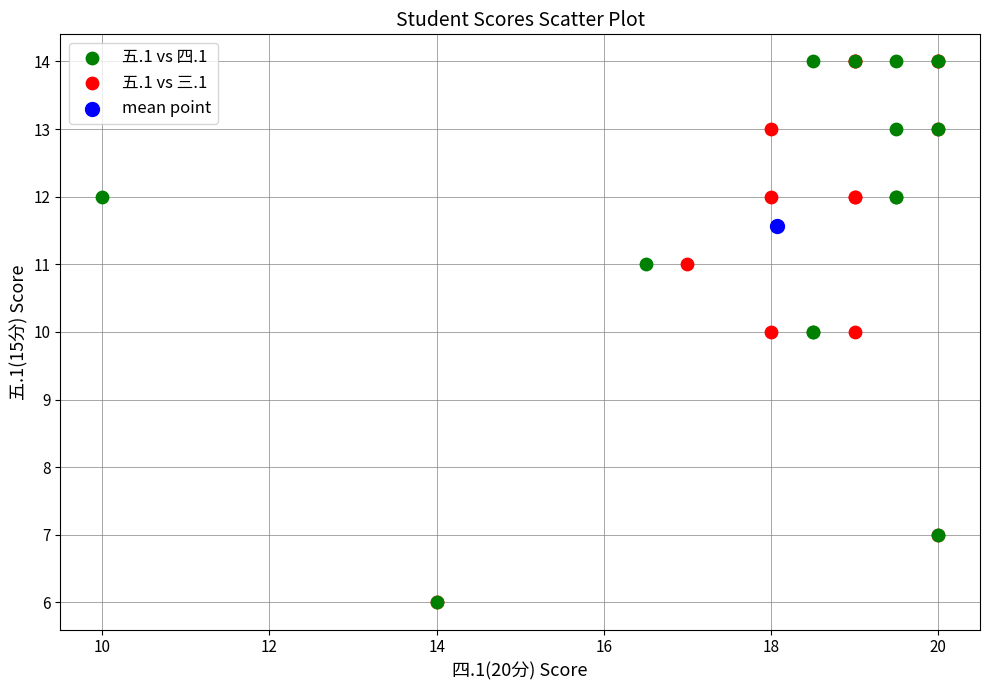

What are all the series names shown in the legend?

五.1 vs 四.1, 五.1 vs 三.1, mean point